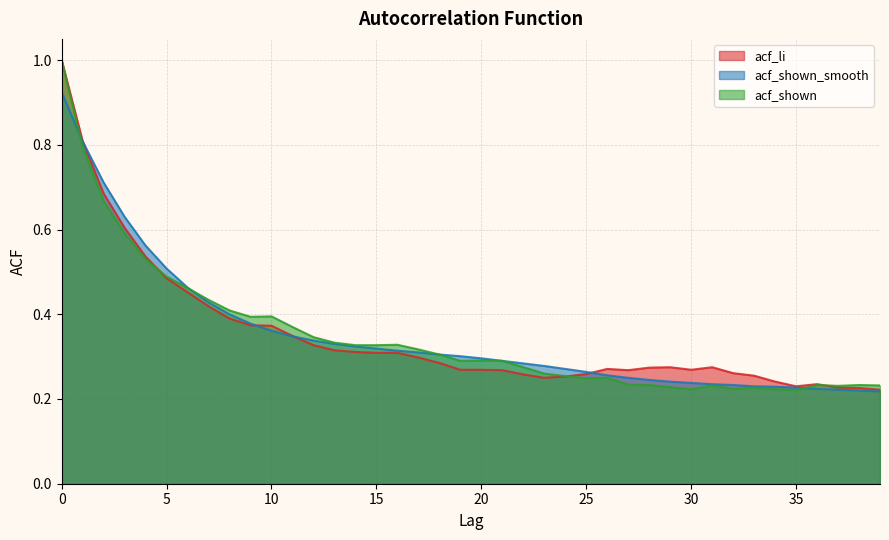

What is the smallest value displayed?

0.2